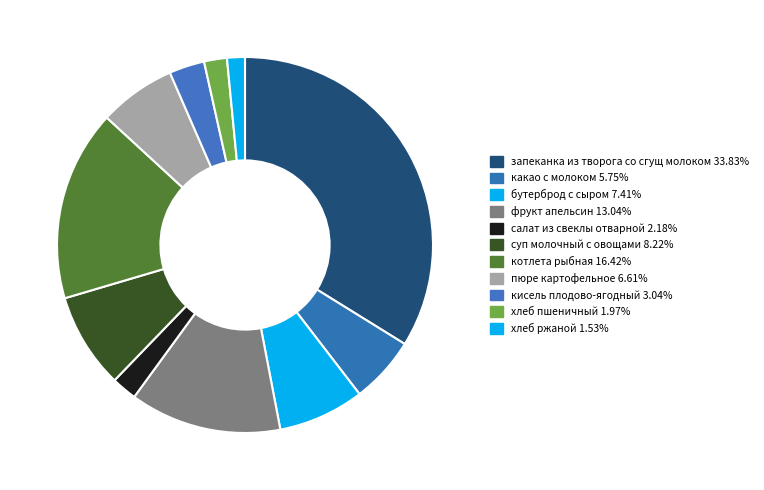

Do хлеб пшеничный and хлеб ржаной together represent more than half of the pie?

No